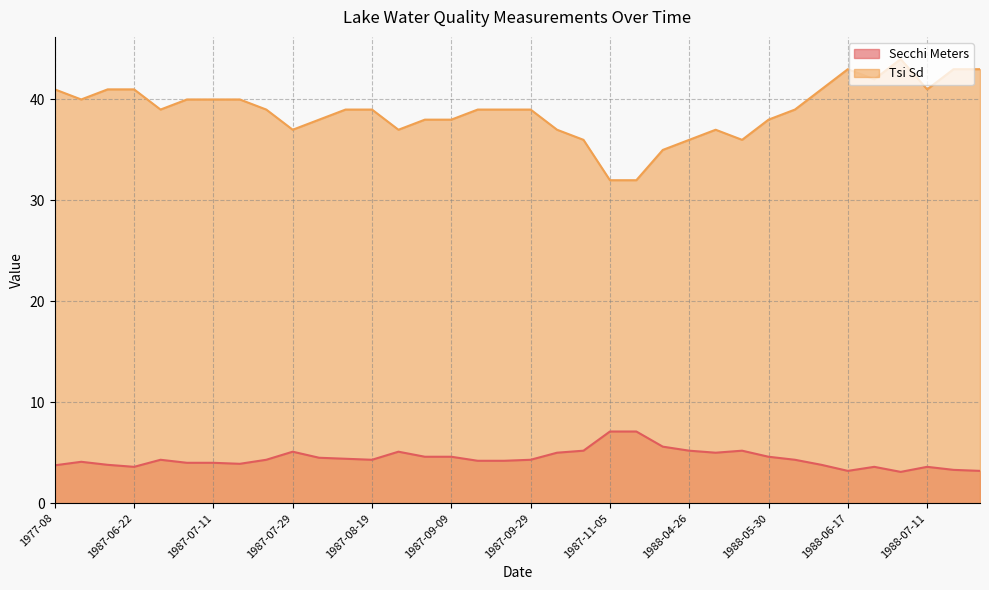

How many lines are shown in the chart?

2